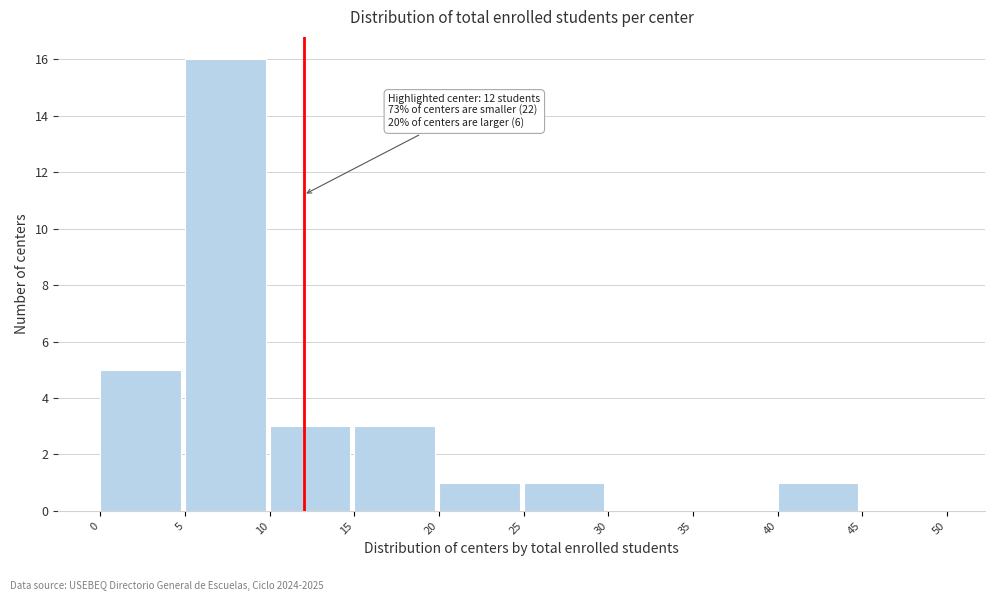

Over which range of the x-axis is the bar tallest?

5 to 10